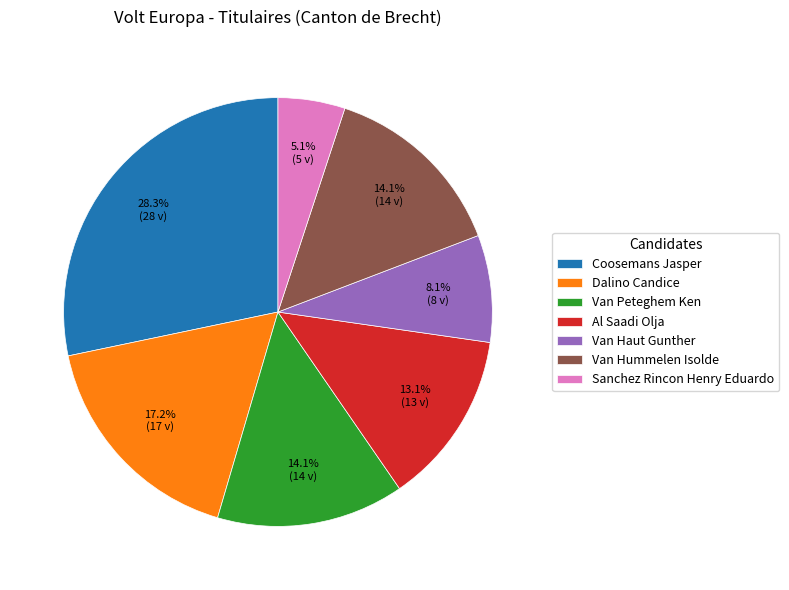

Combined, what portion of the pie is Al Saadi Olja and Sanchez Rincon Henry Eduardo?

18.2%